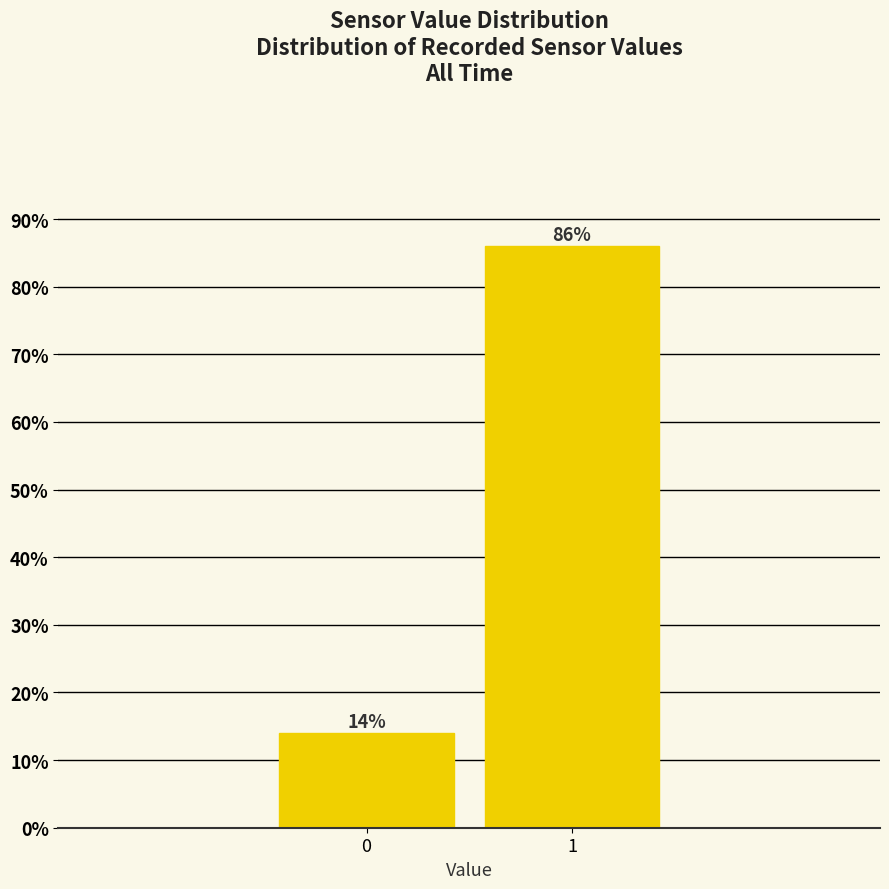

Reading left to right, extract all data points from this chart.

14.0	86.0